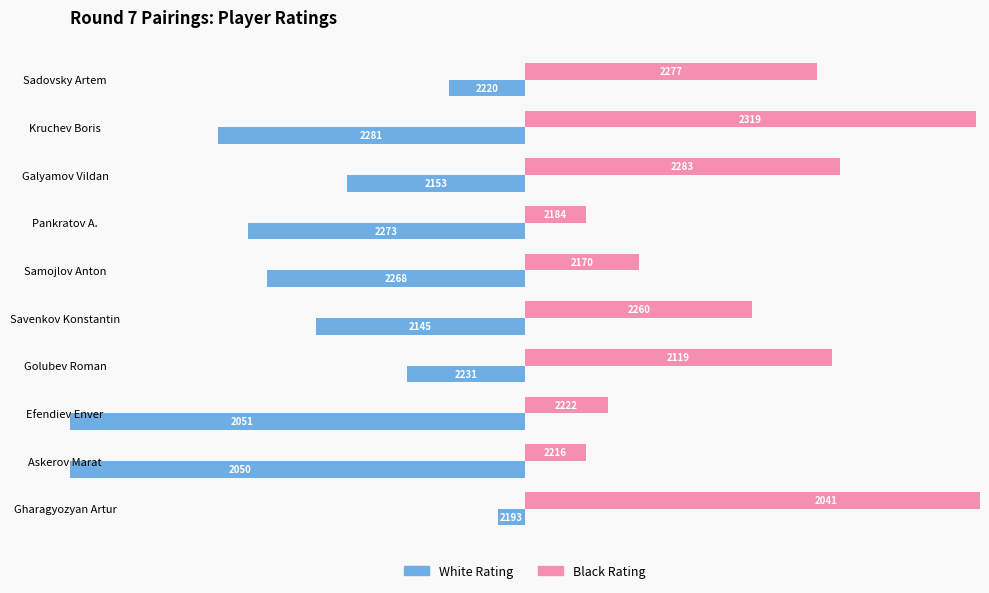

How many data points in White Rating are above -55?

4